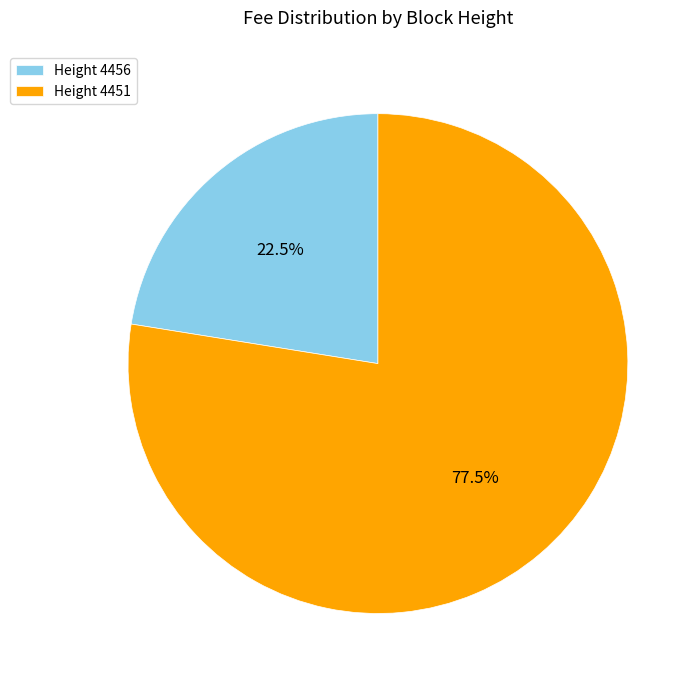

Count the number of slices in the pie.

2